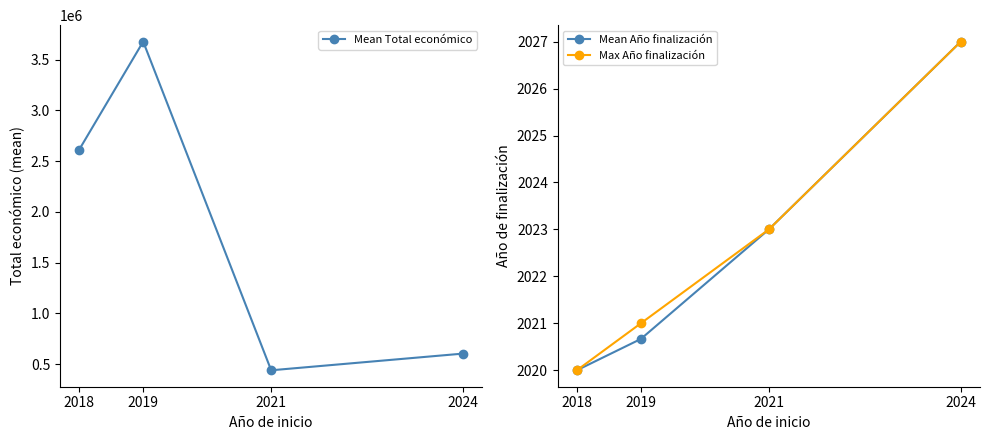

Reading right to left, extract all data points from this chart.

Mean Total económico: 2024=604818.7	2021=440317.0	2019=3678314.3	2018=2613609.3
Mean Año finalización: 2024=2027.0	2021=2023.0	2019=2020.7	2018=2020.0
Max Año finalización: 2024=2027.0	2021=2023.0	2019=2021.0	2018=2020.0